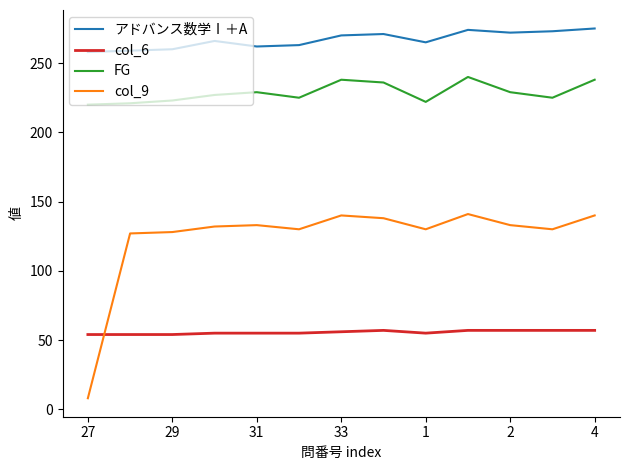

Which series has the largest total across all categories?

アドバンス数学Ⅰ＋A